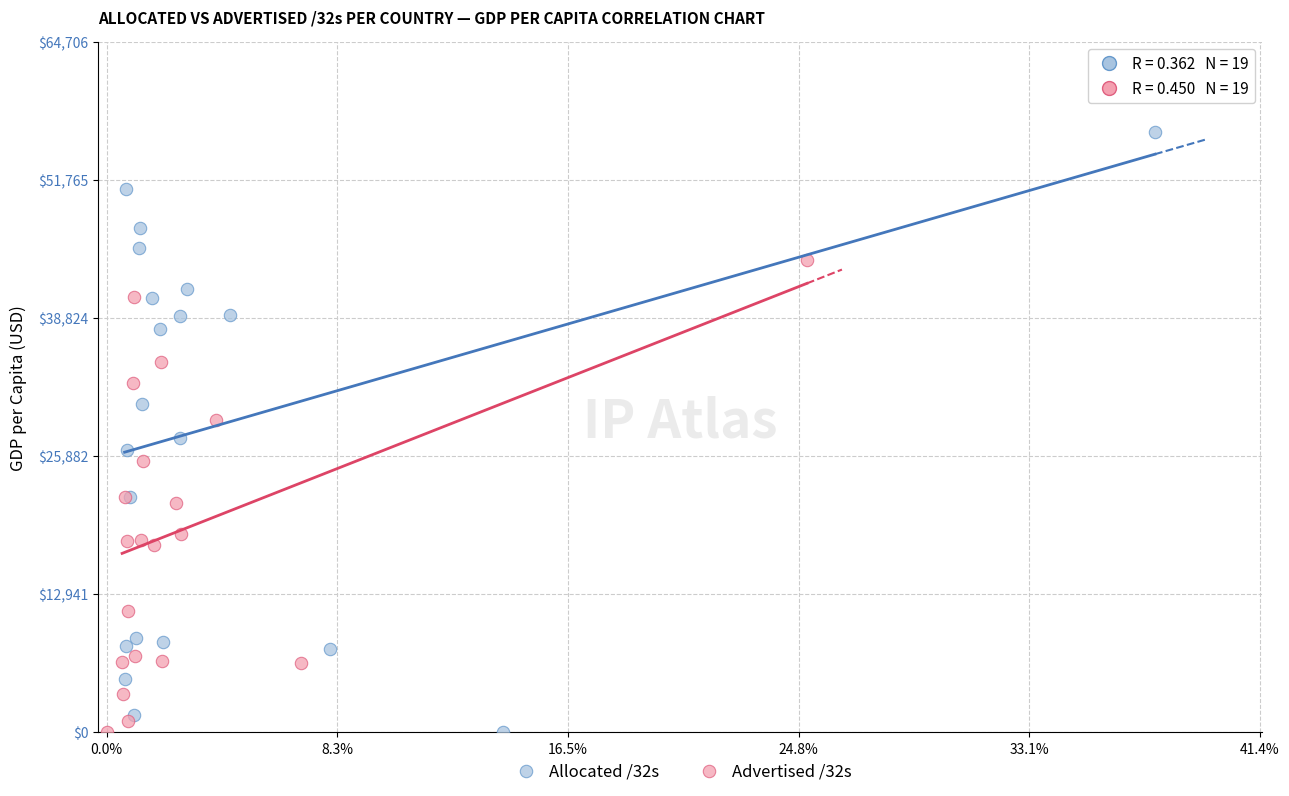

Which series has the widest spread of Y values?

Allocated /32s